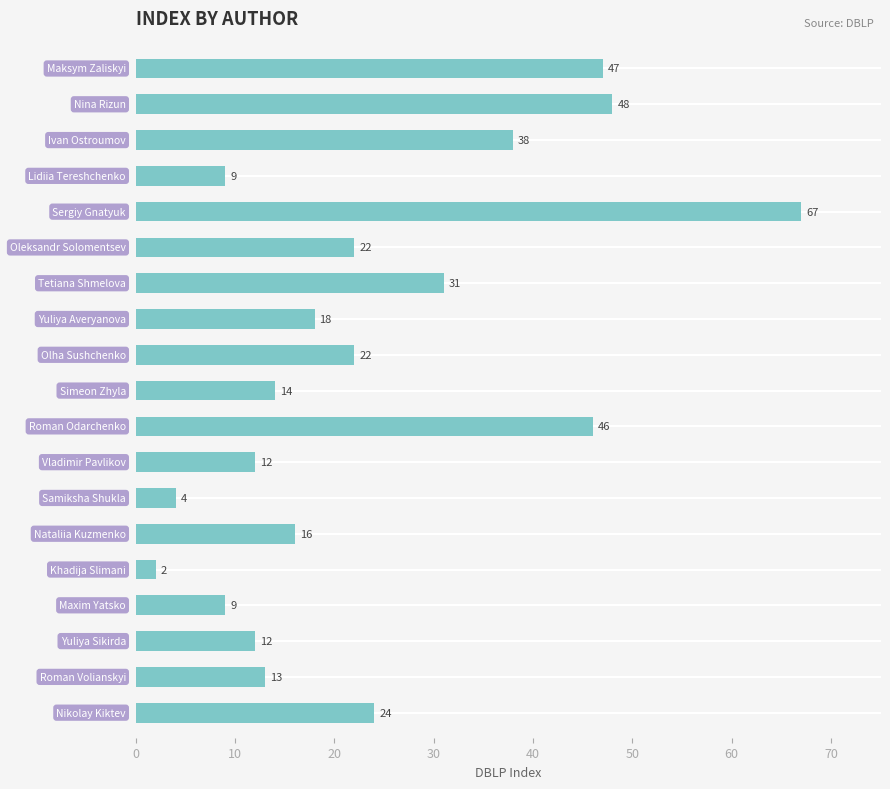

What is the maximum value shown in the chart?

67